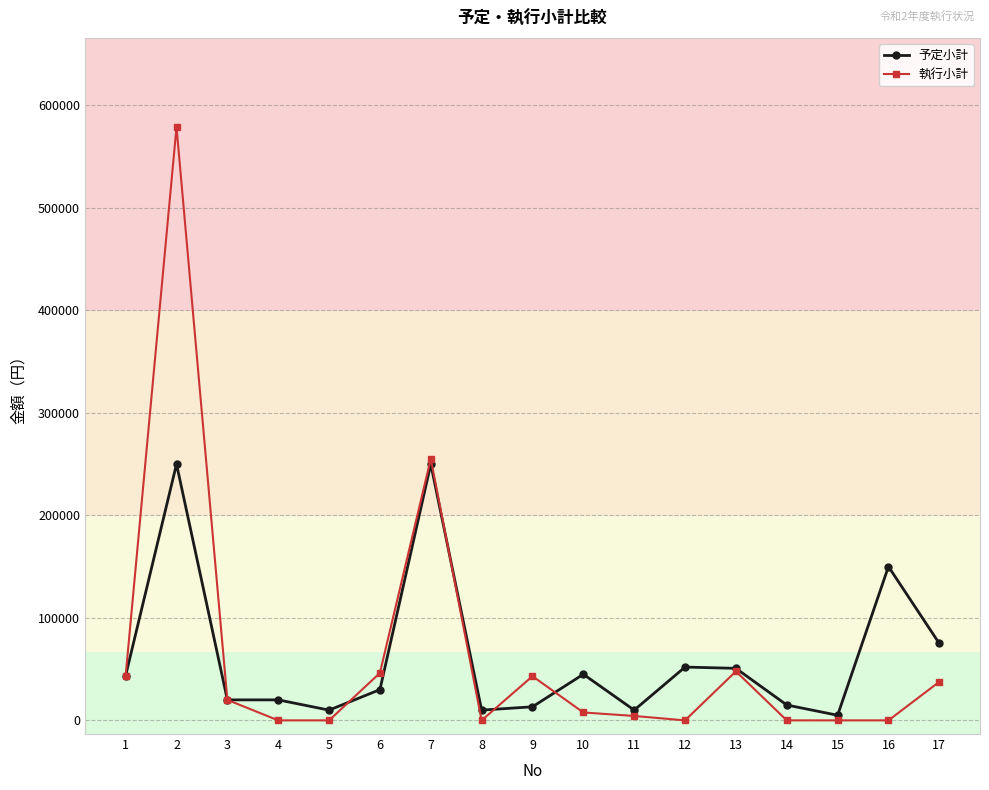

Is the value of 予定小計 at 5 greater than the value of 執行小計 at 13?

No